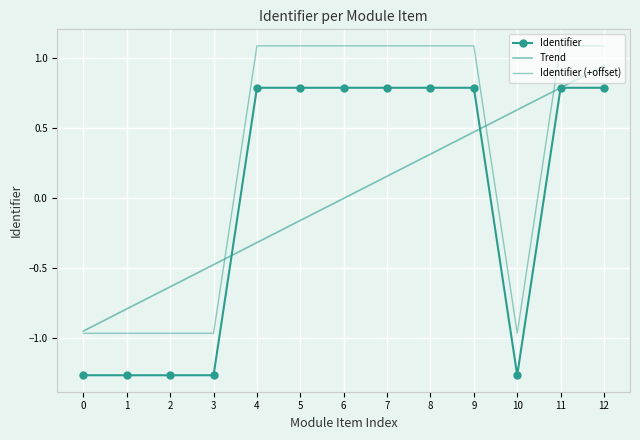

The value of Trend at 6 is 0.0. True or false?

True